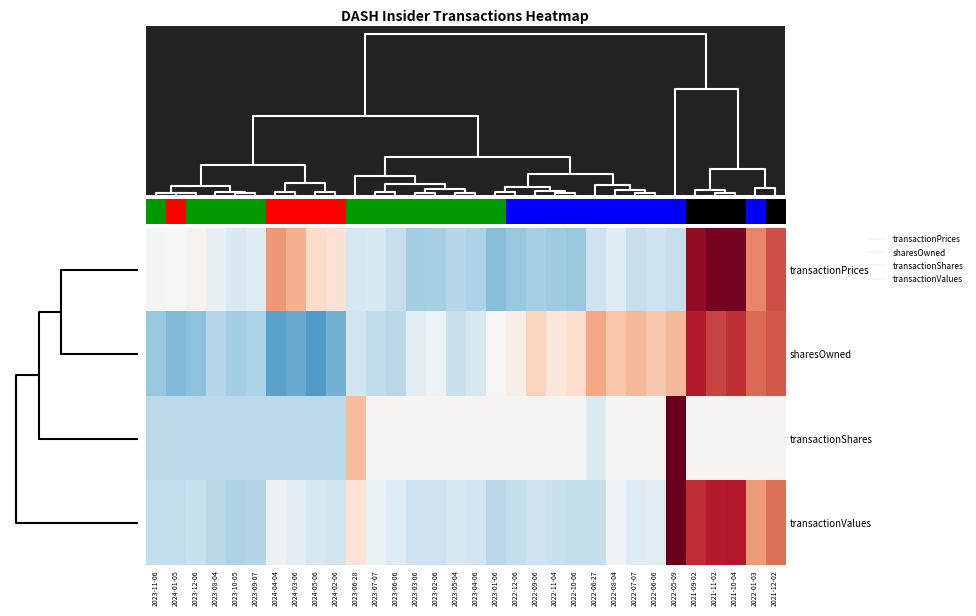

Reading left to right, what are all the values shown in this chart?

transactionPrices: 2023-11-06=-0.0	2024-01-05=-0.0	2023-12-06=0.1	2023-08-04=-0.2	2023-10-05=-0.4	2023-09-07=-0.3	2024-04-04=1.1	2024-03-06=0.9	2024-05-06=0.5	2024-02-06=0.4	2023-06-28=-0.4	2023-07-07=-0.4	2023-06-06=-0.6	2023-03-06=-0.8	2023-02-06=-0.8	2023-05-04=-0.7	2023-04-06=-0.8	2023-01-06=-1.1	2022-12-06=-0.9	2022-09-06=-0.8	2022-11-04=-0.9	2022-10-06=-0.9	2022-06-27=-0.5	2022-08-04=-0.3	2022-07-07=-0.6	2022-06-06=-0.5	2022-05-09=-0.6	2021-09-02=2.2	2021-11-02=2.4	2021-10-04=2.4	2022-01-03=1.2	2021-12-02=1.6
sharesOwned: 2023-11-06=-1.0	2024-01-05=-1.1	2023-12-06=-1.0	2023-08-04=-0.7	2023-10-05=-0.9	2023-09-07=-0.8	2024-04-04=-1.3	2024-03-06=-1.3	2024-05-06=-1.4	2024-02-06=-1.2	2023-06-28=-0.5	2023-07-07=-0.6	2023-06-06=-0.7	2023-03-06=-0.3	2023-02-06=-0.1	2023-05-04=-0.5	2023-04-06=-0.4	2023-01-06=0.0	2022-12-06=0.1	2022-09-06=0.6	2022-11-04=0.3	2022-10-06=0.4	2022-06-27=1.0	2022-08-04=0.7	2022-07-07=0.8	2022-06-06=0.7	2022-05-09=0.8	2021-09-02=2.0	2021-11-02=1.7	2021-10-04=1.8	2022-01-03=1.4	2021-12-02=1.6
transactionShares: 2023-11-06=-0.7	2024-01-05=-0.7	2023-12-06=-0.7	2023-08-04=-0.7	2023-10-05=-0.7	2023-09-07=-0.7	2024-04-04=-0.7	2024-03-06=-0.7	2024-05-06=-0.7	2024-02-06=-0.7	2023-06-28=0.8	2023-07-07=0.1	2023-06-06=0.1	2023-03-06=0.1	2023-02-06=0.1	2023-05-04=0.1	2023-04-06=0.1	2023-01-06=0.1	2022-12-06=0.1	2022-09-06=0.1	2022-11-04=0.1	2022-10-06=0.1	2022-06-27=-0.4	2022-08-04=0.1	2022-07-07=0.1	2022-06-06=0.1	2022-05-09=5.2	2021-09-02=0.1	2021-11-02=0.1	2021-10-04=0.1	2022-01-03=0.1	2021-12-02=0.1
transactionValues: 2023-11-06=-0.6	2024-01-05=-0.6	2023-12-06=-0.6	2023-08-04=-0.7	2023-10-05=-0.8	2023-09-07=-0.7	2024-04-04=-0.1	2024-03-06=-0.2	2024-05-06=-0.4	2024-02-06=-0.5	2023-06-28=0.3	2023-07-07=-0.2	2023-06-06=-0.3	2023-03-06=-0.5	2023-02-06=-0.5	2023-05-04=-0.4	2023-04-06=-0.5	2023-01-06=-0.7	2022-12-06=-0.6	2022-09-06=-0.5	2022-11-04=-0.6	2022-10-06=-0.6	2022-06-27=-0.6	2022-08-04=-0.1	2022-07-07=-0.3	2022-06-06=-0.3	2022-05-09=3.3	2021-09-02=1.8	2021-11-02=2.0	2021-10-04=2.0	2022-01-03=1.1	2021-12-02=1.4